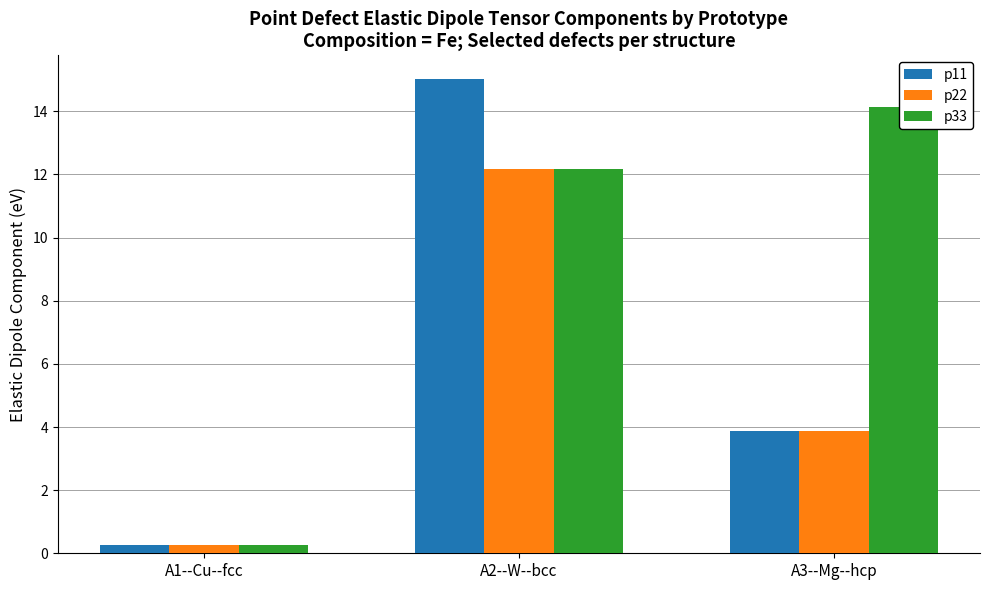

Which category has the lowest value in the p33 series?

A1--Cu--fcc